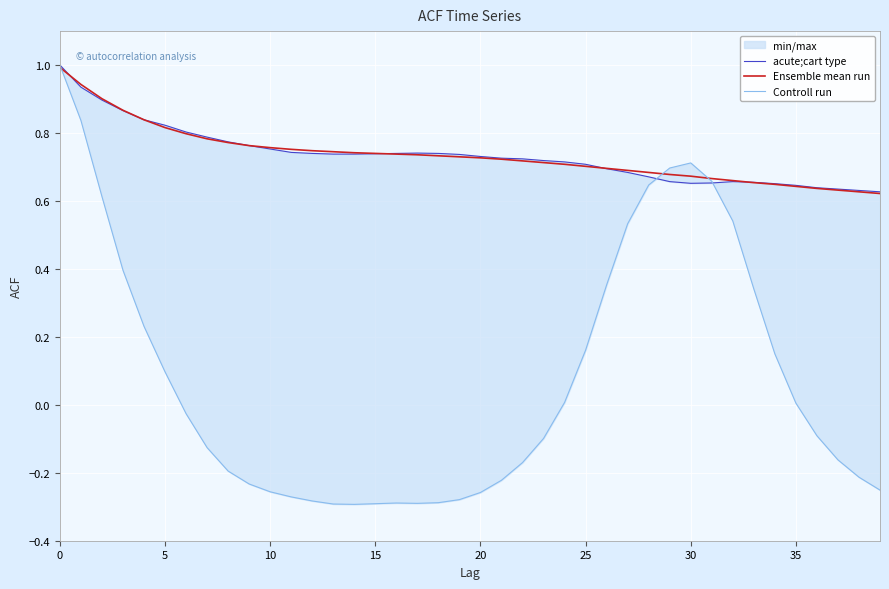

List the series in order of their peak value, lowest first.

Ensemble mean run, acute;cart type, Controll run